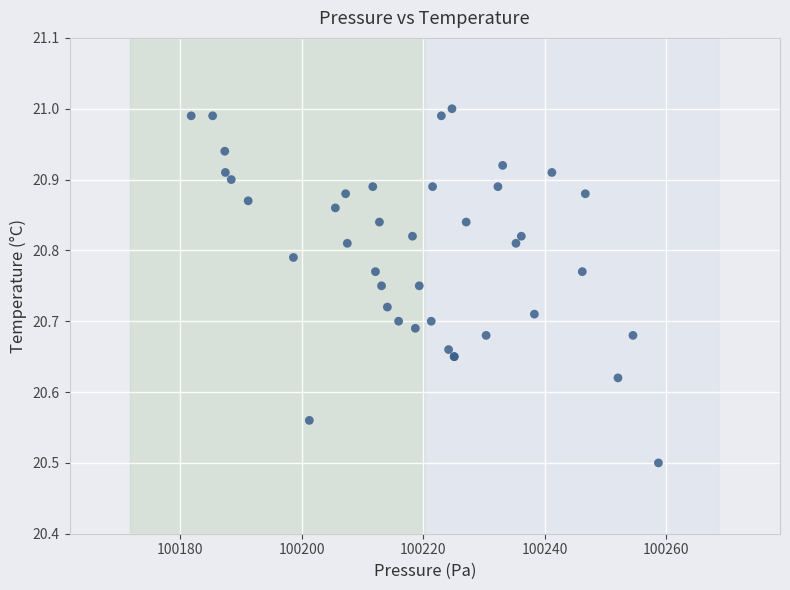

What Y value in the scatter plot is closest to 20?

20.5